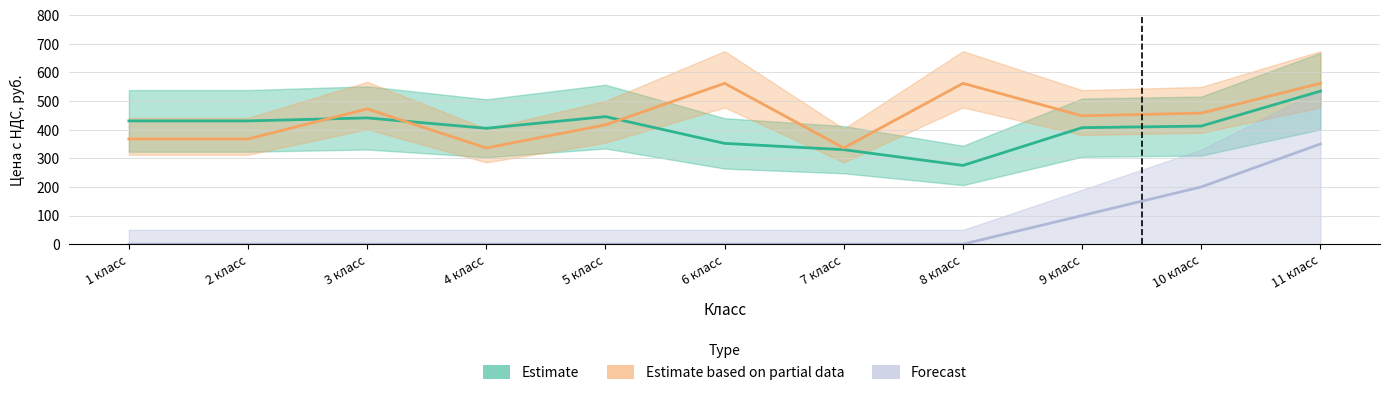

List the labels in order of Estimate value, smallest first.

8 класс, 7 класс, 6 класс, 4 класс, 9 класс, 10 класс, 1 класс, 2 класс, 3 класс, 5 класс, 11 класс